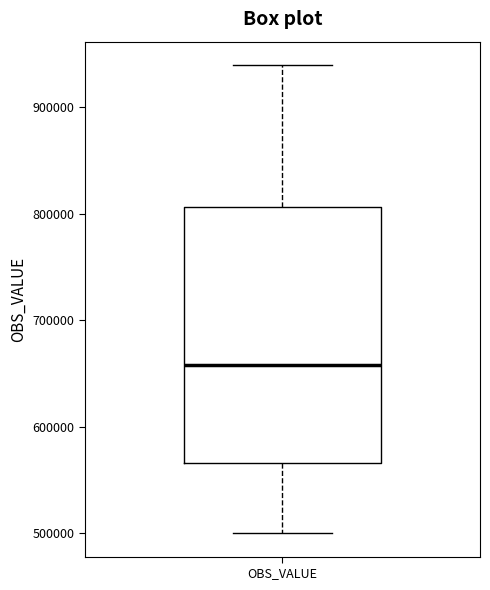

Transcribe this box plot: give where the median line is, the range the box spans, and where the two whiskers end, as read against the y-axis. The values are not printed on the chart, so give them approximately, as read against the axis.

median 660000, box 570000 to 810000, whiskers 500000 to 940000